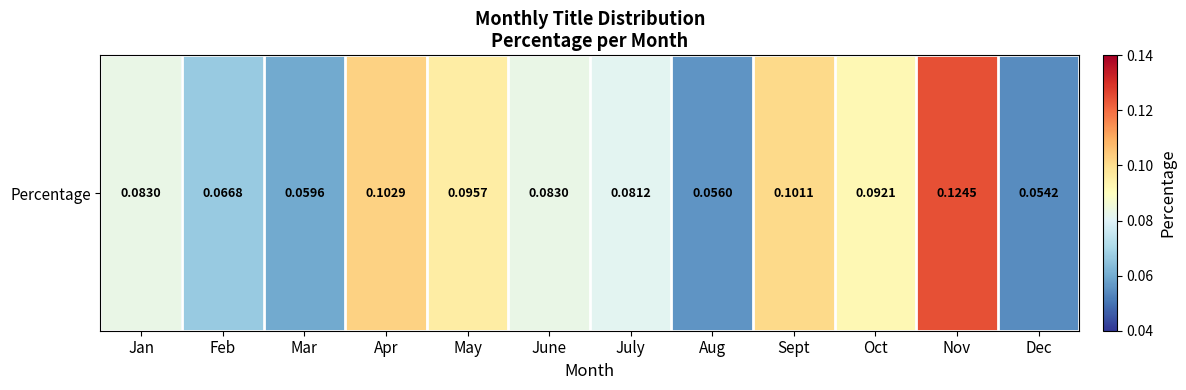

List the labels in order of value, largest first.

Nov, Apr, Sept, May, Oct, Jan, June, July, Feb, Mar, Aug, Dec